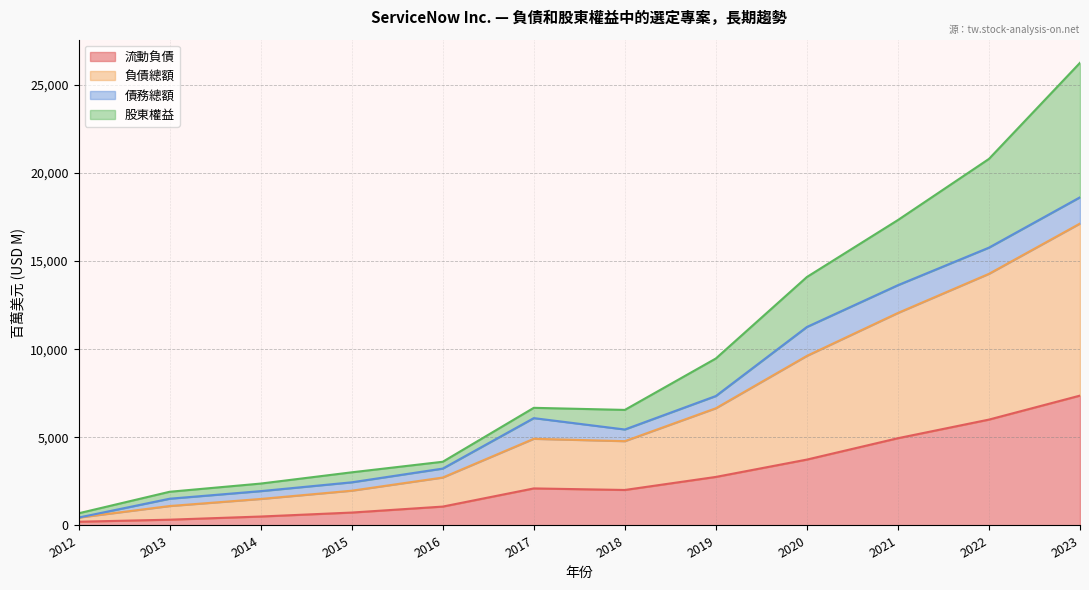

Is the value of 負債總額 at 2016 greater than the value of 流動負債 at 2021?

No